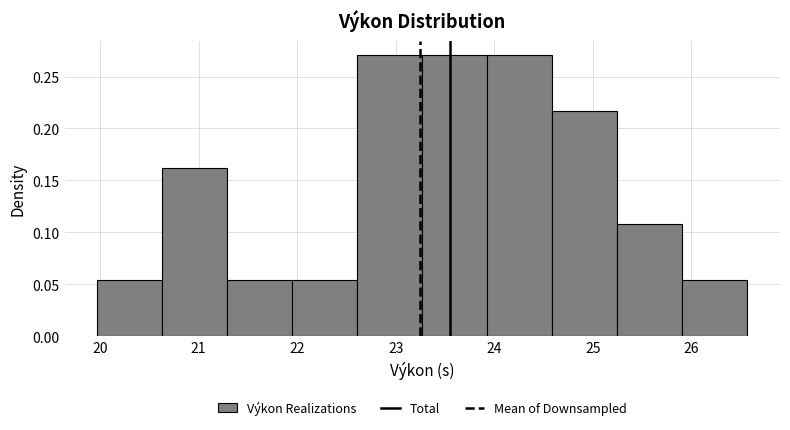

Reading left to right, transcribe this chart: for each bar, give the range it covers on the x-axis and its height. Neither the bar edges nor the heights are printed on the chart, so give them approximately, as read against the axes.

19.97 to 20.63: 0.055
20.63 to 21.29: 0.160
21.29 to 21.95: 0.055
21.95 to 22.61: 0.055
22.61 to 23.27: 0.270
23.27 to 23.93: 0.270
23.93 to 24.59: 0.270
24.59 to 25.25: 0.215
25.25 to 25.91: 0.110
25.91 to 26.57: 0.055